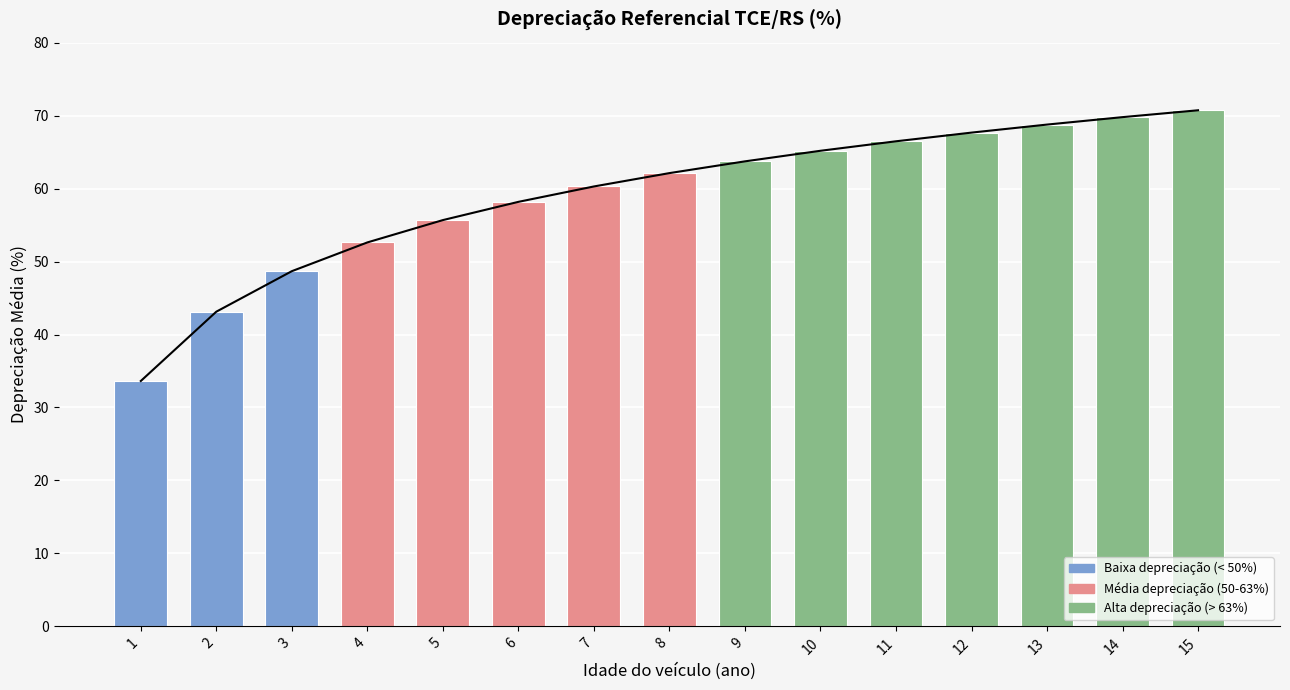

Is it true that the value at 4 is 83.9?

False